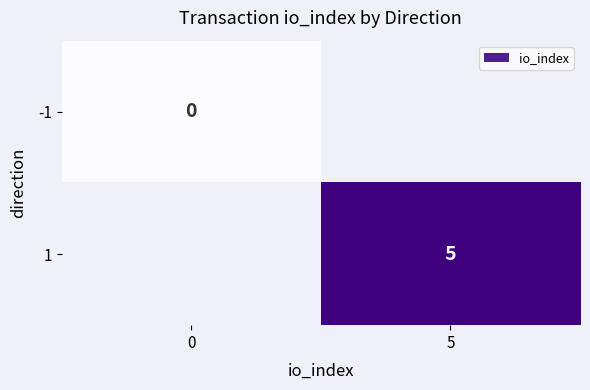

Is the value of 1 at 5 greater than the value of -1 at 0?

Yes